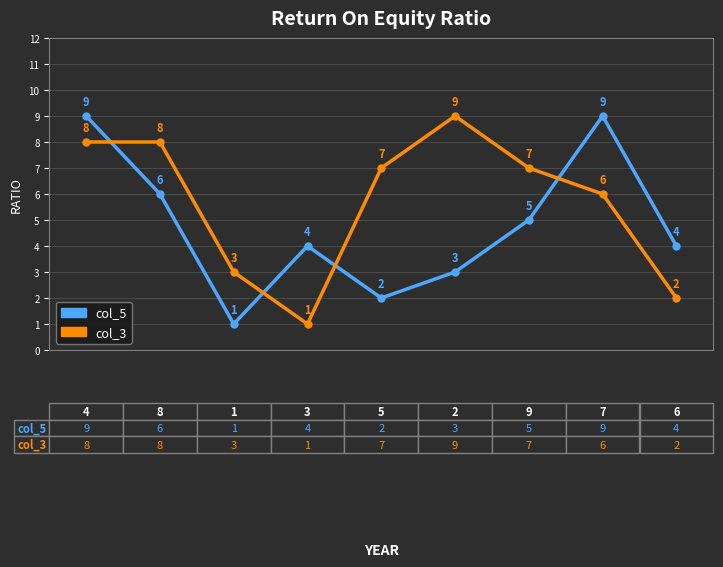

How many lines are shown in the chart?

2